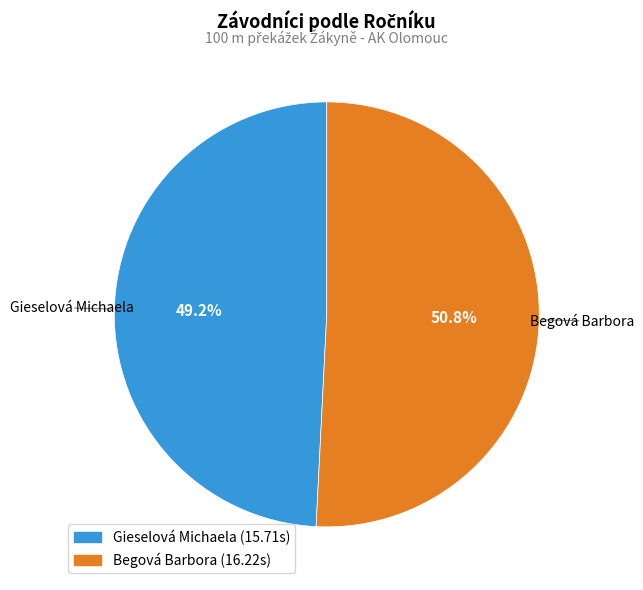

True or false: Gieselová Michaela accounts for 92% of the total.

False